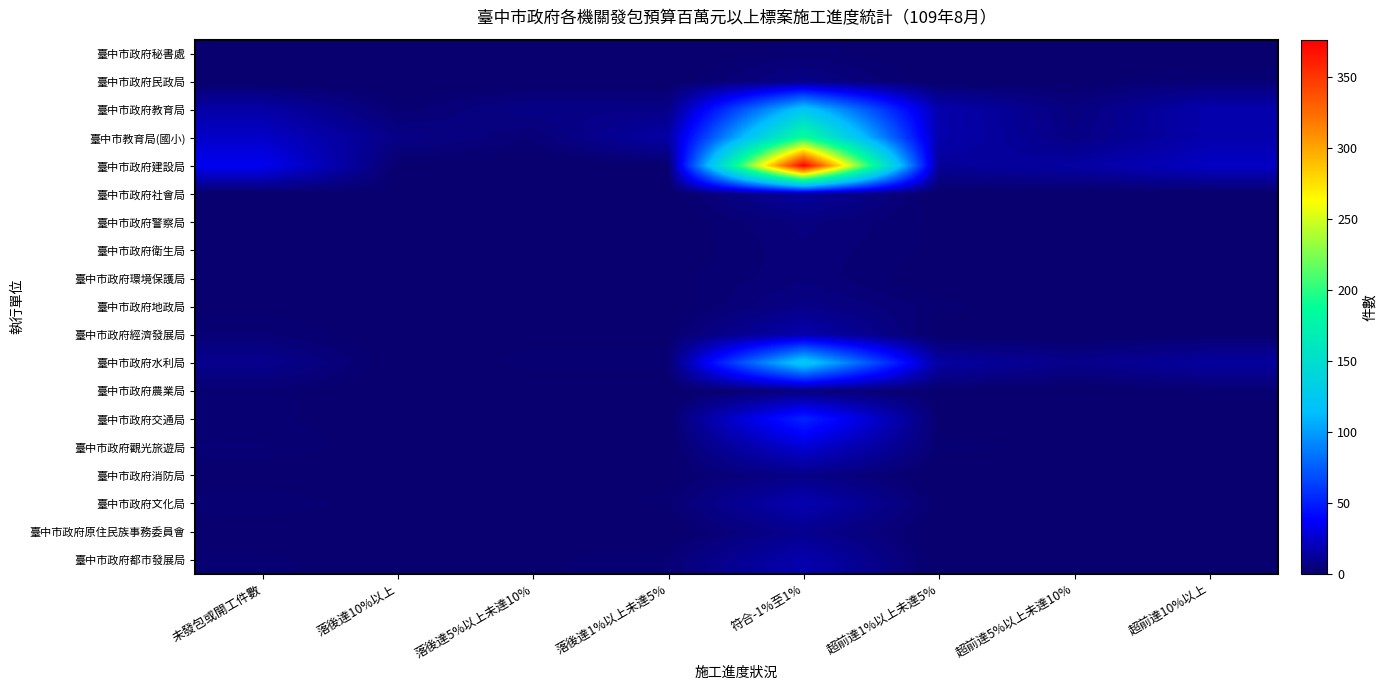

Reading left to right, transcribe all the data shown in this chart.

臺中市政府秘書處: 未發包或開工件數=0	落後達10%以上=0	落後達5%以上未達10%=0	落後達1%以上未達5%=0	符合-1%至1%=2	超前達1%以上未達5%=0	超前達5%以上未達10%=0	超前達10%以上=0
臺中市政府民政局: 未發包或開工件數=0	落後達10%以上=0	落後達5%以上未達10%=0	落後達1%以上未達5%=0	符合-1%至1%=7	超前達1%以上未達5%=0	超前達5%以上未達10%=1	超前達10%以上=3
臺中市政府教育局: 未發包或開工件數=15	落後達10%以上=2	落後達5%以上未達10%=7	落後達1%以上未達5%=7	符合-1%至1%=122	超前達1%以上未達5%=17	超前達5%以上未達10%=5	超前達10%以上=17
臺中市教育局(國小): 未發包或開工件數=24	落後達10%以上=7	落後達5%以上未達10%=3	落後達1%以上未達5%=15	符合-1%至1%=191	超前達1%以上未達5%=17	超前達5%以上未達10%=6	超前達10%以上=17
臺中市政府建設局: 未發包或開工件數=35	落後達10%以上=1	落後達5%以上未達10%=0	落後達1%以上未達5%=1	符合-1%至1%=376	超前達1%以上未達5%=11	超前達5%以上未達10%=14	超前達10%以上=23
臺中市政府社會局: 未發包或開工件數=0	落後達10%以上=1	落後達5%以上未達10%=0	落後達1%以上未達5%=0	符合-1%至1%=13	超前達1%以上未達5%=0	超前達5%以上未達10%=0	超前達10%以上=0
臺中市政府警察局: 未發包或開工件數=1	落後達10%以上=0	落後達5%以上未達10%=0	落後達1%以上未達5%=0	符合-1%至1%=5	超前達1%以上未達5%=1	超前達5%以上未達10%=0	超前達10%以上=1
臺中市政府衛生局: 未發包或開工件數=1	落後達10%以上=0	落後達5%以上未達10%=0	落後達1%以上未達5%=0	符合-1%至1%=4	超前達1%以上未達5%=1	超前達5%以上未達10%=0	超前達10%以上=1
臺中市政府環境保護局: 未發包或開工件數=1	落後達10%以上=0	落後達5%以上未達10%=0	落後達1%以上未達5%=1	符合-1%至1%=4	超前達1%以上未達5%=0	超前達5%以上未達10%=1	超前達10%以上=1
臺中市政府地政局: 未發包或開工件數=1	落後達10%以上=0	落後達5%以上未達10%=0	落後達1%以上未達5%=0	符合-1%至1%=7	超前達1%以上未達5%=2	超前達5%以上未達10%=0	超前達10%以上=0
臺中市政府經濟發展局: 未發包或開工件數=3	落後達10%以上=0	落後達5%以上未達10%=1	落後達1%以上未達5%=1	符合-1%至1%=17	超前達1%以上未達5%=0	超前達5%以上未達10%=0	超前達10%以上=1
臺中市政府水利局: 未發包或開工件數=9	落後達10%以上=0	落後達5%以上未達10%=2	落後達1%以上未達5%=2	符合-1%至1%=126	超前達1%以上未達5%=14	超前達5%以上未達10%=8	超前達10%以上=13
臺中市政府農業局: 未發包或開工件數=2	落後達10%以上=0	落後達5%以上未達10%=0	落後達1%以上未達5%=0	符合-1%至1%=4	超前達1%以上未達5%=1	超前達5%以上未達10%=0	超前達10%以上=2
臺中市政府交通局: 未發包或開工件數=2	落後達10%以上=0	落後達5%以上未達10%=0	落後達1%以上未達5%=0	符合-1%至1%=52	超前達1%以上未達5%=1	超前達5%以上未達10%=0	超前達10%以上=0
臺中市政府觀光旅遊局: 未發包或開工件數=3	落後達10%以上=0	落後達5%以上未達10%=0	落後達1%以上未達5%=0	符合-1%至1%=27	超前達1%以上未達5%=2	超前達5%以上未達10%=1	超前達10%以上=1
臺中市政府消防局: 未發包或開工件數=0	落後達10%以上=0	落後達5%以上未達10%=0	落後達1%以上未達5%=1	符合-1%至1%=7	超前達1%以上未達5%=0	超前達5%以上未達10%=1	超前達10%以上=0
臺中市政府文化局: 未發包或開工件數=3	落後達10%以上=0	落後達5%以上未達10%=0	落後達1%以上未達5%=2	符合-1%至1%=18	超前達1%以上未達5%=1	超前達5%以上未達10%=1	超前達10%以上=1
臺中市政府原住民族事務委員會: 未發包或開工件數=0	落後達10%以上=0	落後達5%以上未達10%=0	落後達1%以上未達5%=0	符合-1%至1%=9	超前達1%以上未達5%=0	超前達5%以上未達10%=0	超前達10%以上=1
臺中市政府都市發展局: 未發包或開工件數=2	落後達10%以上=0	落後達5%以上未達10%=1	落後達1%以上未達5%=3	符合-1%至1%=17	超前達1%以上未達5%=0	超前達5%以上未達10%=1	超前達10%以上=1